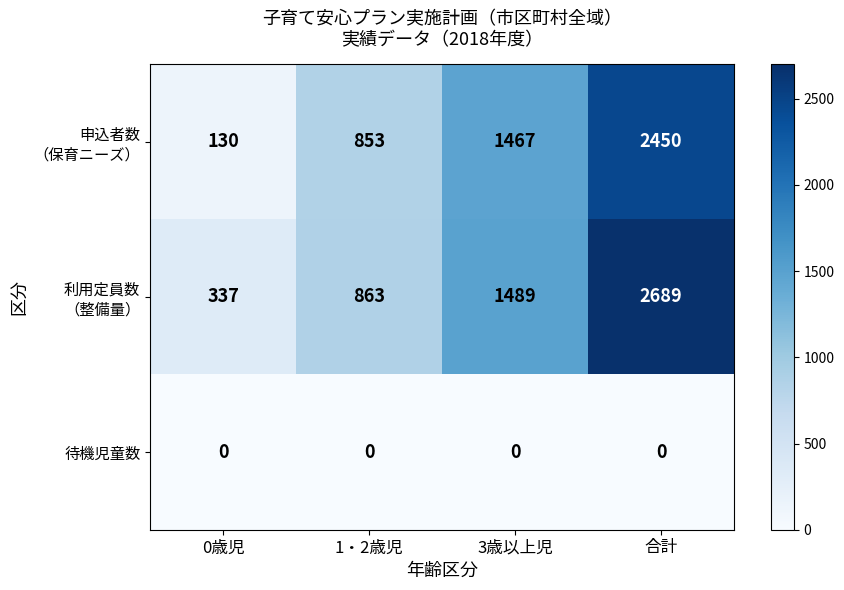

Is it true that 待機児童数 equals 0 at 合計?

True